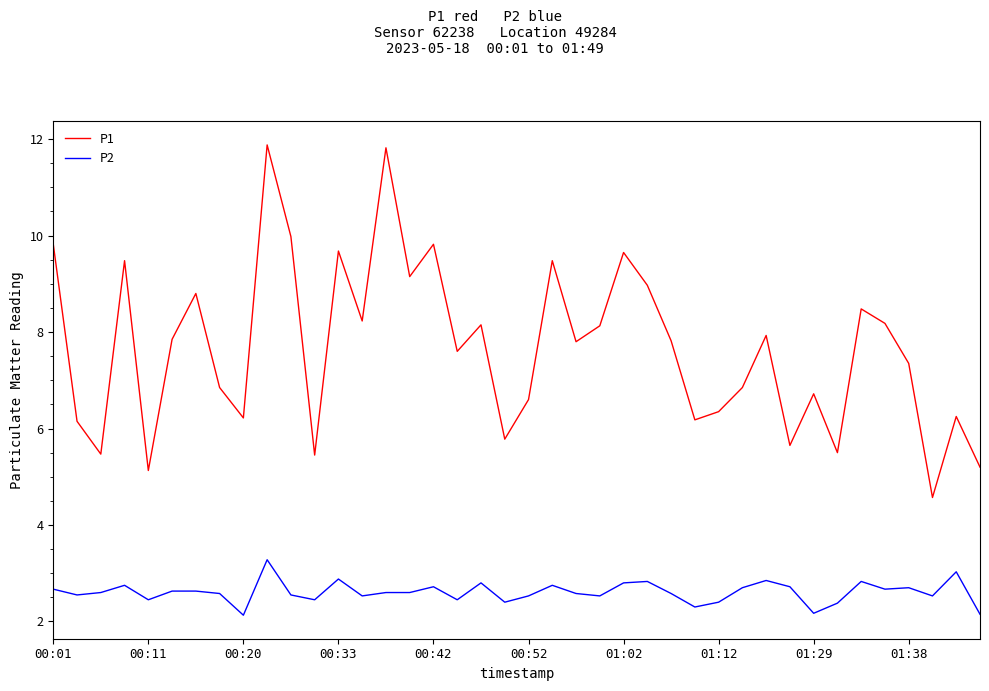

Which series has the largest total across all categories?

P1